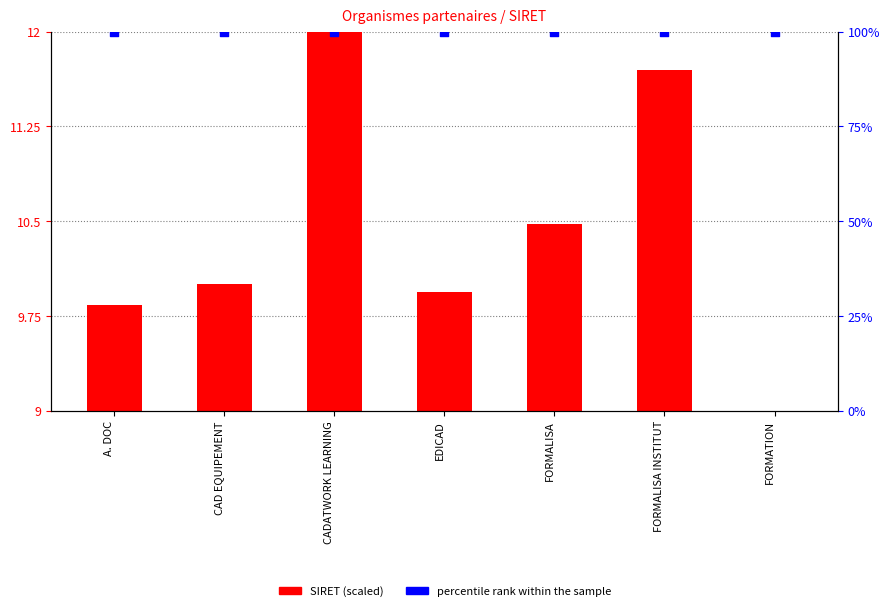

What are all the series names shown in the legend?

SIRET (scaled), percentile rank within the sample